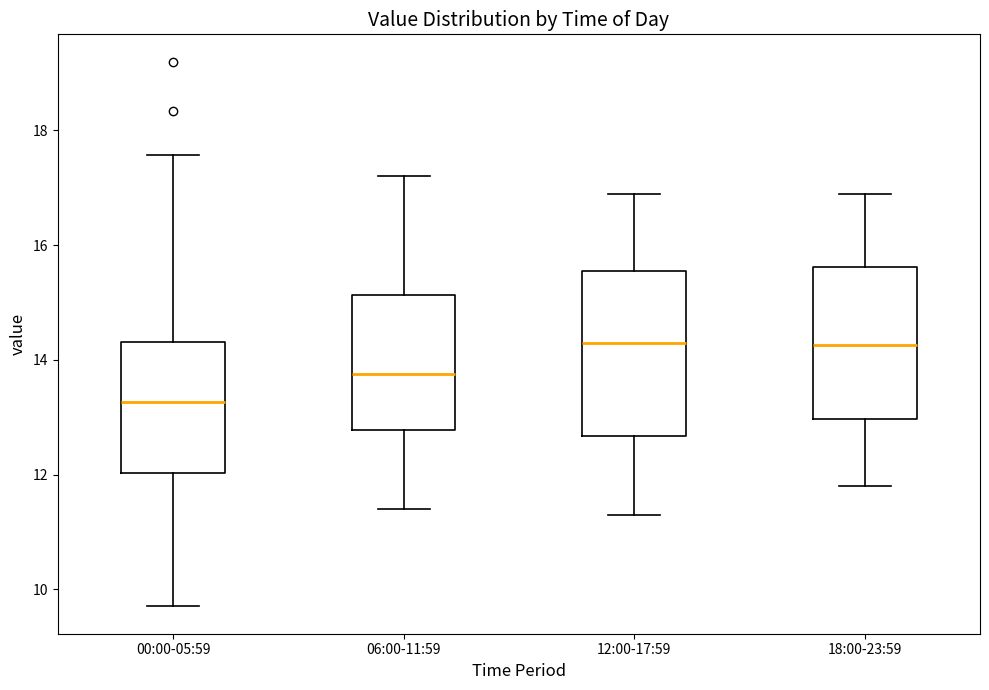

Reading left to right, read every box against the y-axis: the position of its median line, the range the box covers, and the ends of its whiskers. The values are not printed on the chart, so give them approximately, as read against the axis.

00:00-05:59: median 13.2, box 12.0 to 14.4, whiskers 9.8 to 17.6
06:00-11:59: median 13.8, box 12.8 to 15.2, whiskers 11.4 to 17.2
12:00-17:59: median 14.4, box 12.6 to 15.6, whiskers 11.4 to 17.0
18:00-23:59: median 14.2, box 13.0 to 15.6, whiskers 11.8 to 17.0